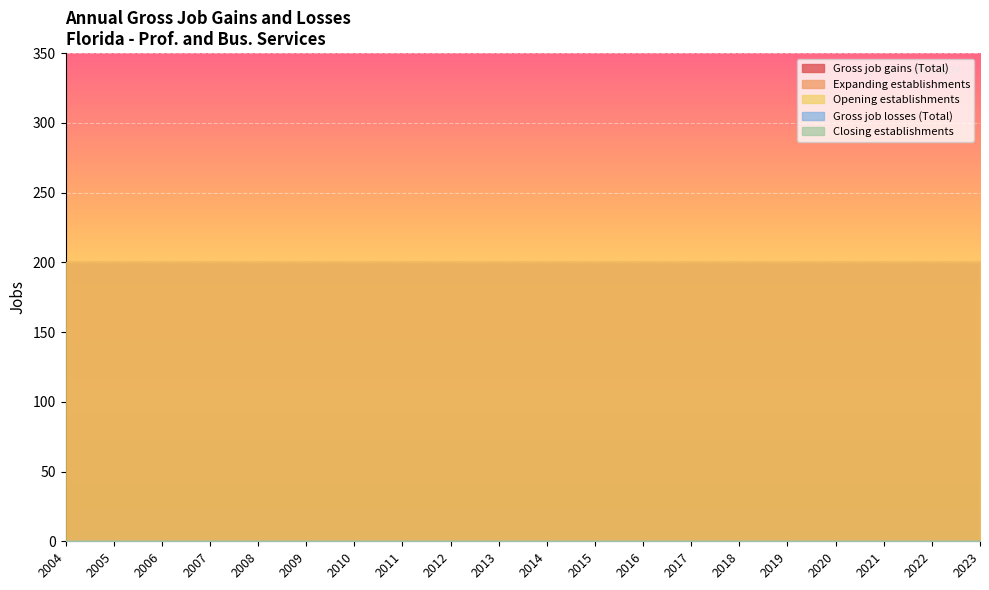

True or false: Closing establishments and Gross job losses (Total) intersect in this chart.

False